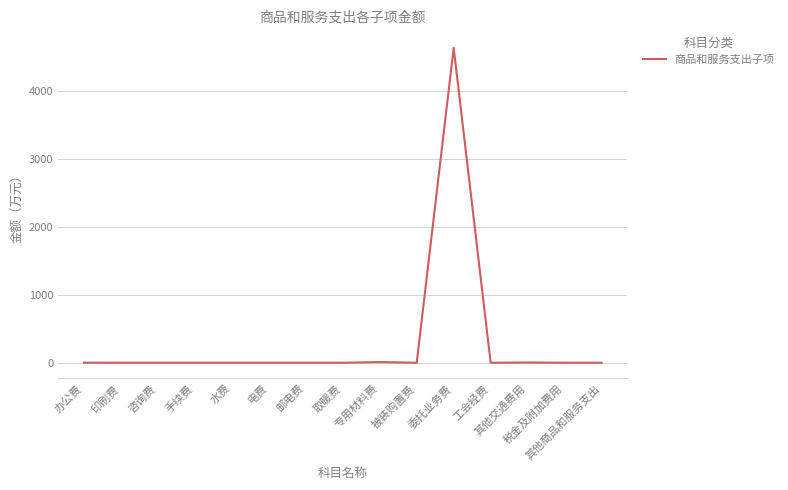

What is the sum of the values at 电费 and 办公费?

1.1